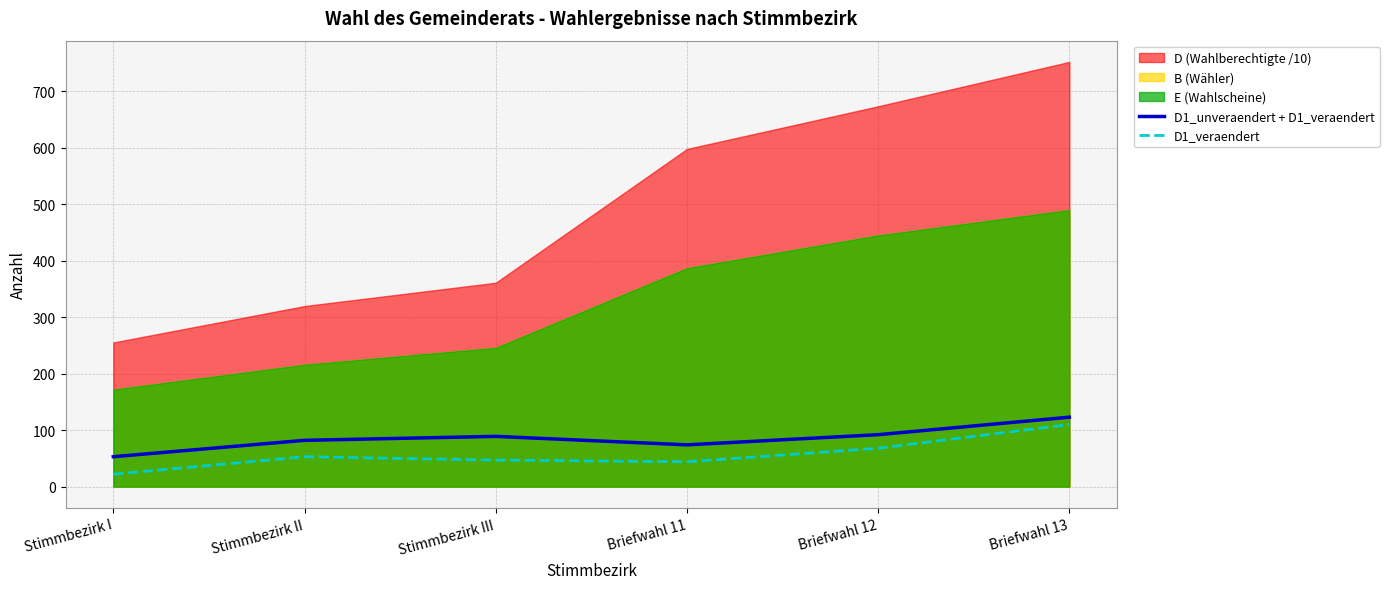

At which category does D1_unveraendert + D1_veraendert reach its first local peak?

Stimmbezirk III